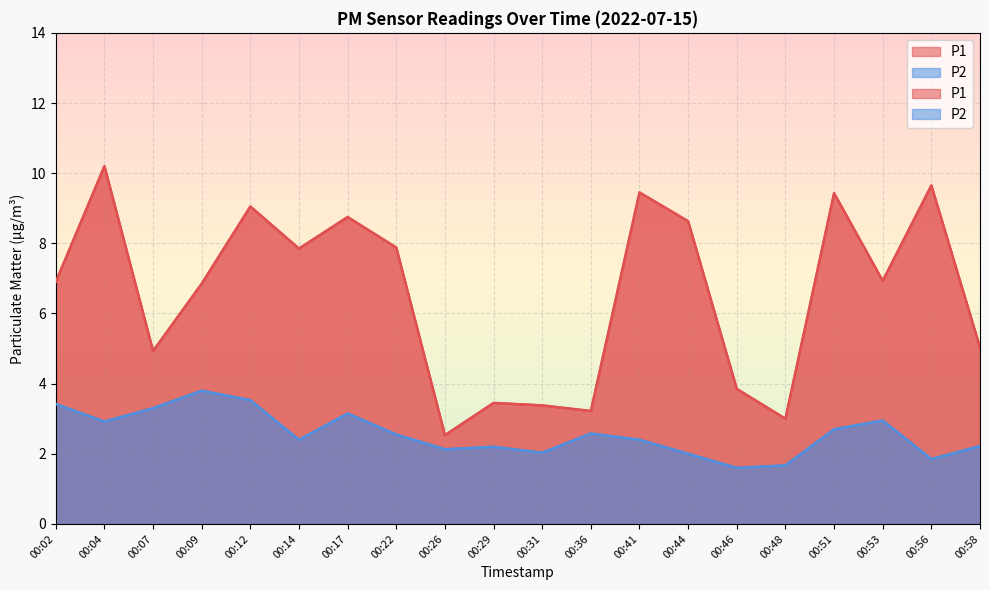

What is the difference between the highest and lowest values at 00:02?

3.5